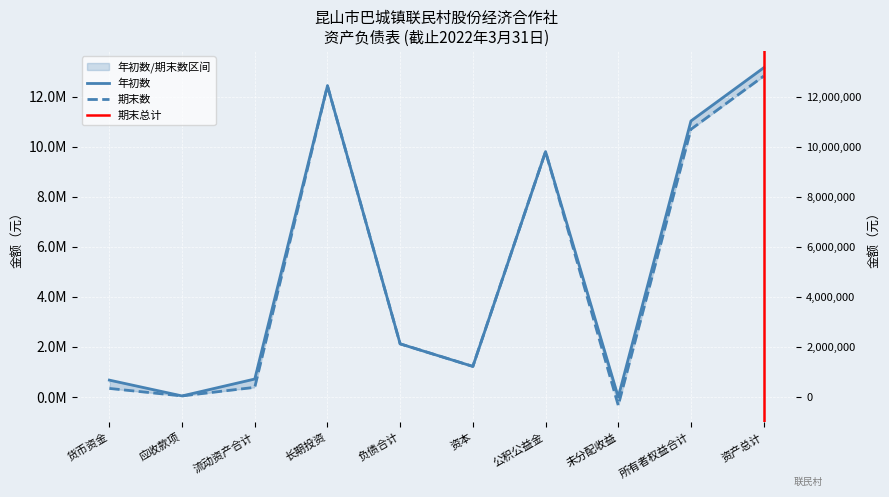

What is the difference between the 期末数 values at 负债合计 and 所有者权益合计?

8570027.3